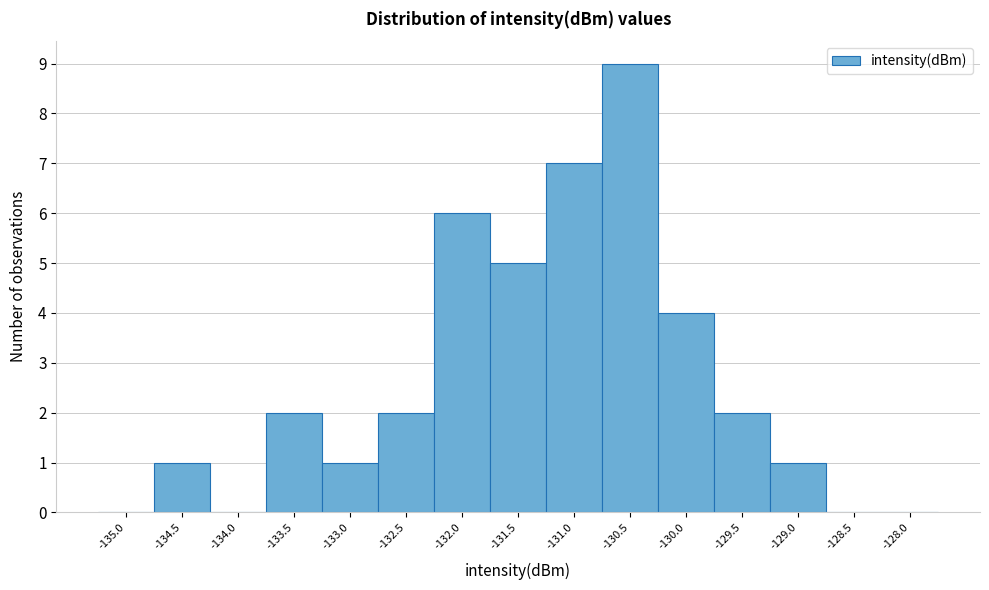

Reading left to right, transcribe all the data shown in this chart.

-135.0=0	-134.5=1	-134.0=0	-133.5=2	-133.0=1	-132.5=2	-132.0=6	-131.5=5	-131.0=7	-130.5=9	-130.0=4	-129.5=2	-129.0=1	-128.5=0	-128.0=0